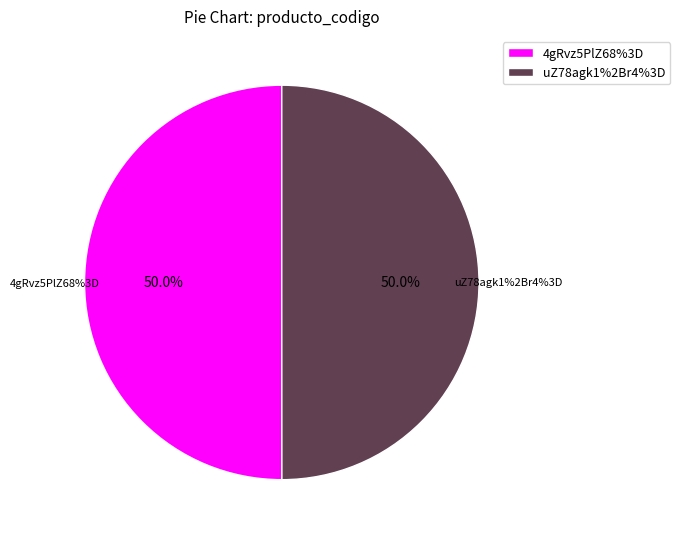

How many slices are in this pie chart?

2